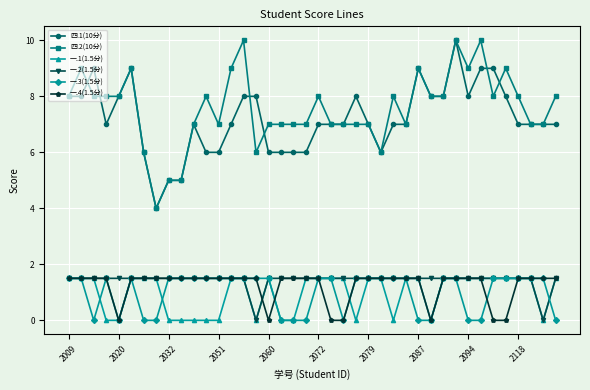

Count the number of data series in this chart.

6